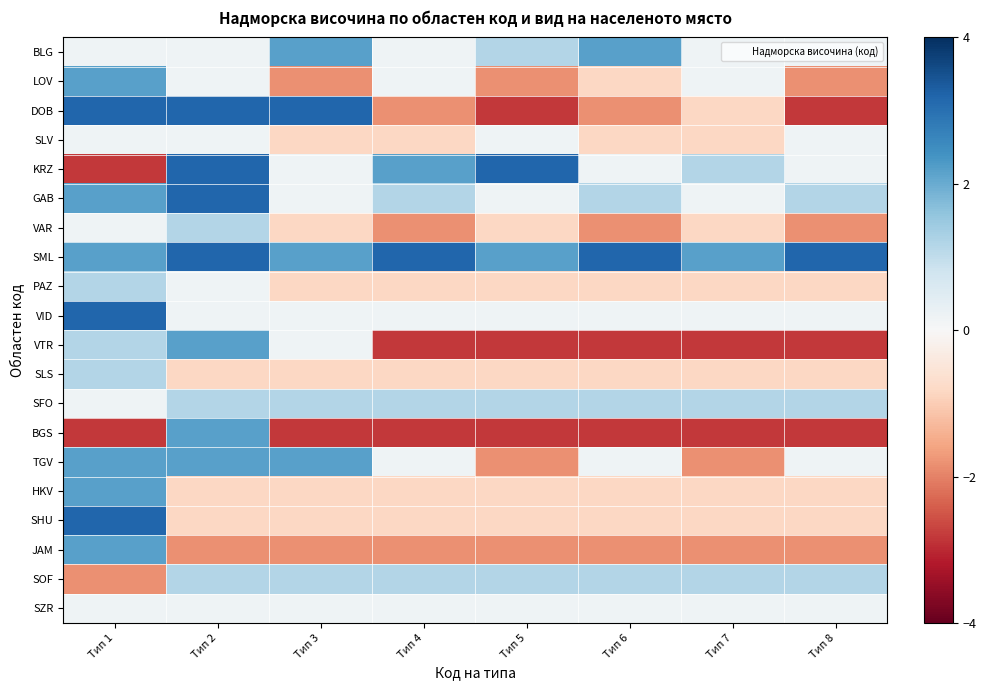

Reading left to right, transcribe all the data shown in this chart.

BLG: Тип 1=0.2	Тип 2=0.2	Тип 3=2.2	Тип 4=0.2	Тип 5=1.2	Тип 6=2.2	Тип 7=0.2	Тип 8=0.2
LOV: Тип 1=2.2	Тип 2=0.2	Тип 3=-1.8	Тип 4=0.2	Тип 5=-1.8	Тип 6=-0.8	Тип 7=0.2	Тип 8=-1.8
DOB: Тип 1=3.2	Тип 2=3.2	Тип 3=3.2	Тип 4=-1.8	Тип 5=-2.8	Тип 6=-1.8	Тип 7=-0.8	Тип 8=-2.8
SLV: Тип 1=0.2	Тип 2=0.2	Тип 3=-0.8	Тип 4=-0.8	Тип 5=0.2	Тип 6=-0.8	Тип 7=-0.8	Тип 8=0.2
KRZ: Тип 1=-2.8	Тип 2=3.2	Тип 3=0.2	Тип 4=2.2	Тип 5=3.2	Тип 6=0.2	Тип 7=1.2	Тип 8=0.2
GAB: Тип 1=2.2	Тип 2=3.2	Тип 3=0.2	Тип 4=1.2	Тип 5=0.2	Тип 6=1.2	Тип 7=0.2	Тип 8=1.2
VAR: Тип 1=0.2	Тип 2=1.2	Тип 3=-0.8	Тип 4=-1.8	Тип 5=-0.8	Тип 6=-1.8	Тип 7=-0.8	Тип 8=-1.8
SML: Тип 1=2.2	Тип 2=3.2	Тип 3=2.2	Тип 4=3.2	Тип 5=2.2	Тип 6=3.2	Тип 7=2.2	Тип 8=3.2
PAZ: Тип 1=1.2	Тип 2=0.2	Тип 3=-0.8	Тип 4=-0.8	Тип 5=-0.8	Тип 6=-0.8	Тип 7=-0.8	Тип 8=-0.8
VID: Тип 1=3.2	Тип 2=0.2	Тип 3=0.2	Тип 4=0.2	Тип 5=0.2	Тип 6=0.2	Тип 7=0.2	Тип 8=0.2
VTR: Тип 1=1.2	Тип 2=2.2	Тип 3=0.2	Тип 4=-2.8	Тип 5=-2.8	Тип 6=-2.8	Тип 7=-2.8	Тип 8=-2.8
SLS: Тип 1=1.2	Тип 2=-0.8	Тип 3=-0.8	Тип 4=-0.8	Тип 5=-0.8	Тип 6=-0.8	Тип 7=-0.8	Тип 8=-0.8
SFO: Тип 1=0.2	Тип 2=1.2	Тип 3=1.2	Тип 4=1.2	Тип 5=1.2	Тип 6=1.2	Тип 7=1.2	Тип 8=1.2
BGS: Тип 1=-2.8	Тип 2=2.2	Тип 3=-2.8	Тип 4=-2.8	Тип 5=-2.8	Тип 6=-2.8	Тип 7=-2.8	Тип 8=-2.8
TGV: Тип 1=2.2	Тип 2=2.2	Тип 3=2.2	Тип 4=0.2	Тип 5=-1.8	Тип 6=0.2	Тип 7=-1.8	Тип 8=0.2
HKV: Тип 1=2.2	Тип 2=-0.8	Тип 3=-0.8	Тип 4=-0.8	Тип 5=-0.8	Тип 6=-0.8	Тип 7=-0.8	Тип 8=-0.8
SHU: Тип 1=3.2	Тип 2=-0.8	Тип 3=-0.8	Тип 4=-0.8	Тип 5=-0.8	Тип 6=-0.8	Тип 7=-0.8	Тип 8=-0.8
JAM: Тип 1=2.2	Тип 2=-1.8	Тип 3=-1.8	Тип 4=-1.8	Тип 5=-1.8	Тип 6=-1.8	Тип 7=-1.8	Тип 8=-1.8
SOF: Тип 1=-1.8	Тип 2=1.2	Тип 3=1.2	Тип 4=1.2	Тип 5=1.2	Тип 6=1.2	Тип 7=1.2	Тип 8=1.2
SZR: Тип 1=0.2	Тип 2=0.2	Тип 3=0.2	Тип 4=0.2	Тип 5=0.2	Тип 6=0.2	Тип 7=0.2	Тип 8=0.2